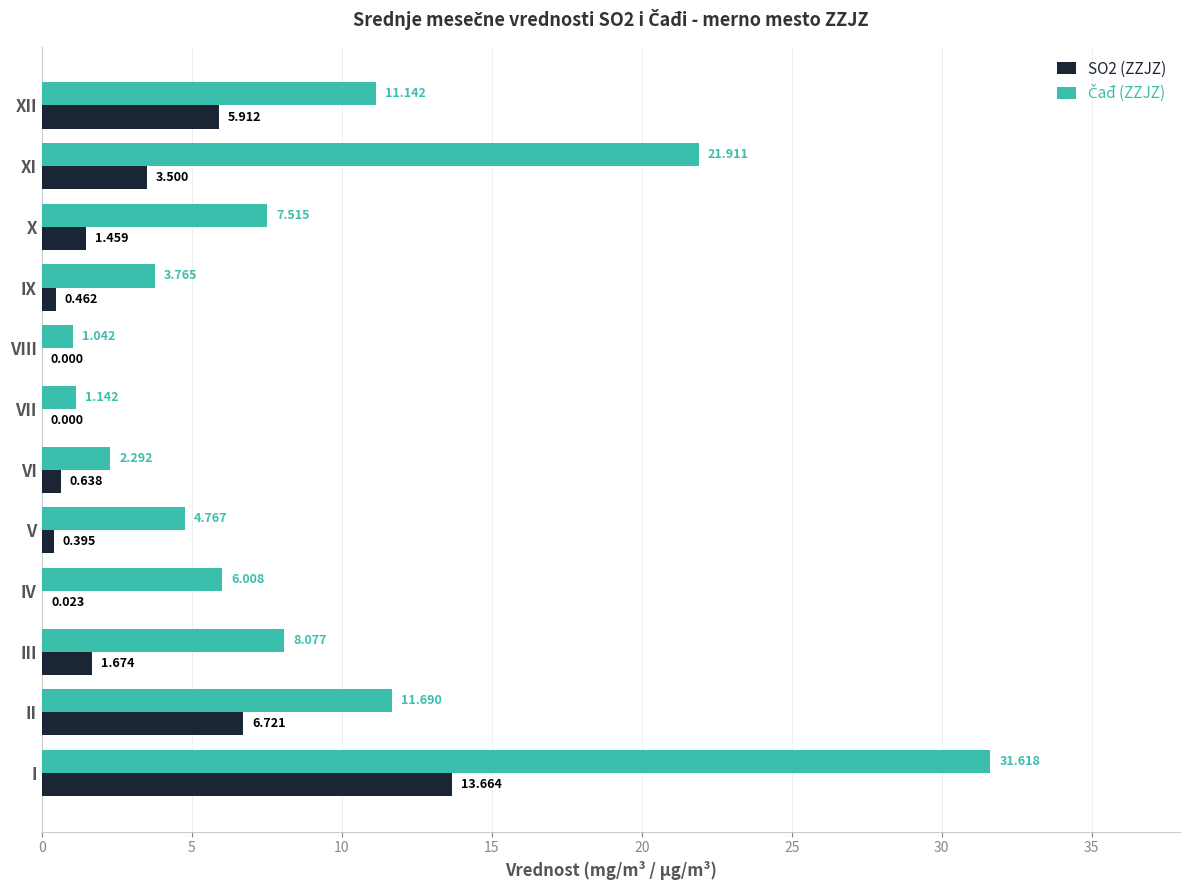

What is the average value of the SO2 (ZZJZ) series?

2.9